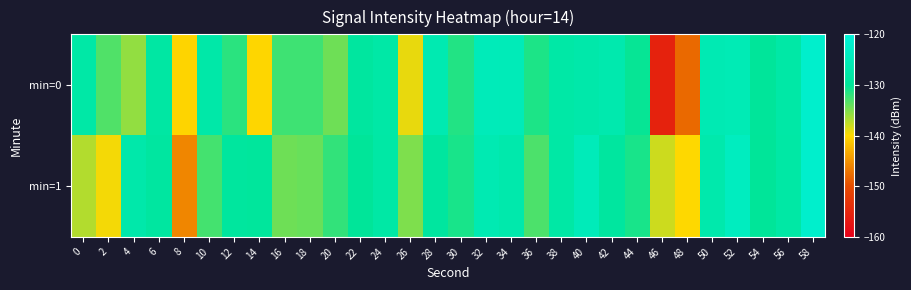

Which series has the largest total across all categories?

min=1